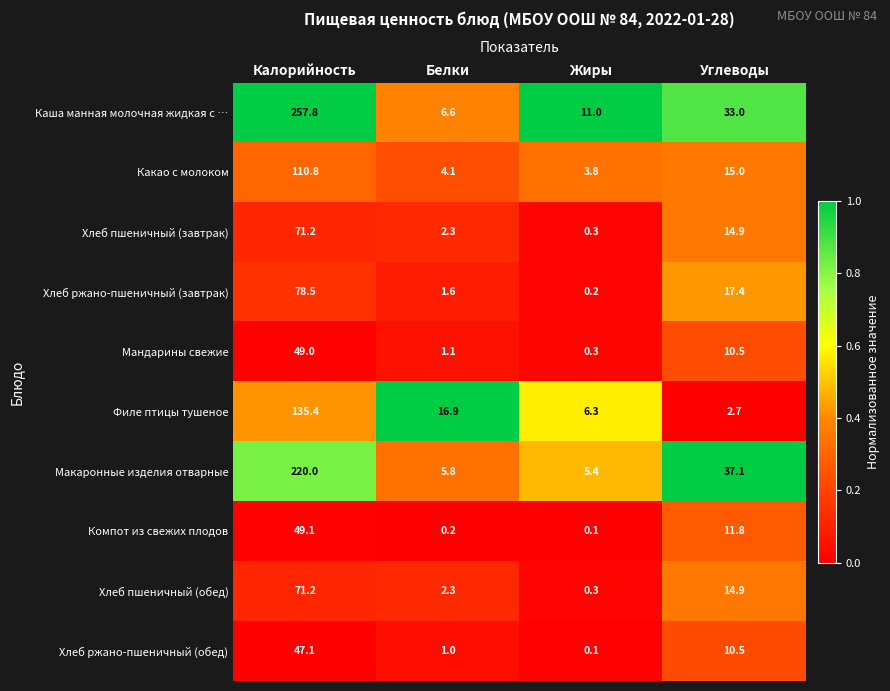

The value of Мандарины свежие at Углеводы is 5.7. True or false?

False